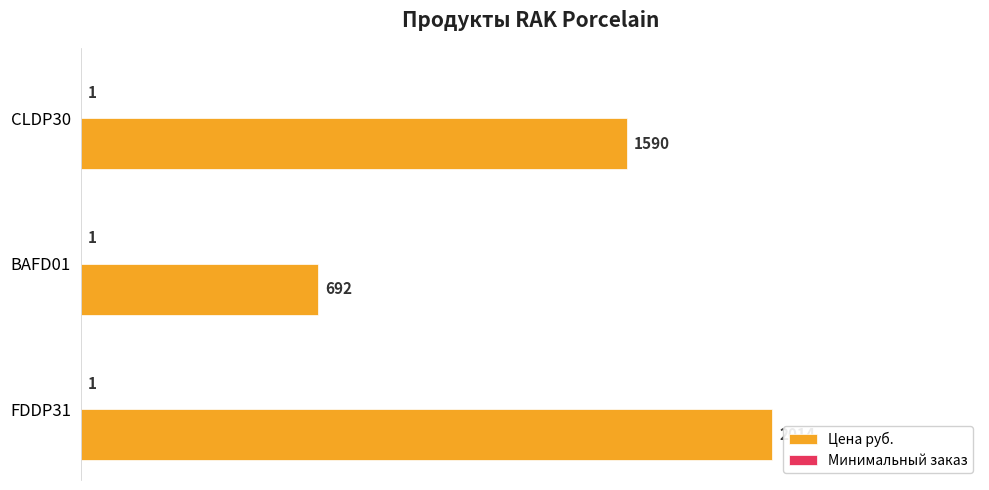

The Цена руб. series shows 0.5 at CLDP30. True or false?

False